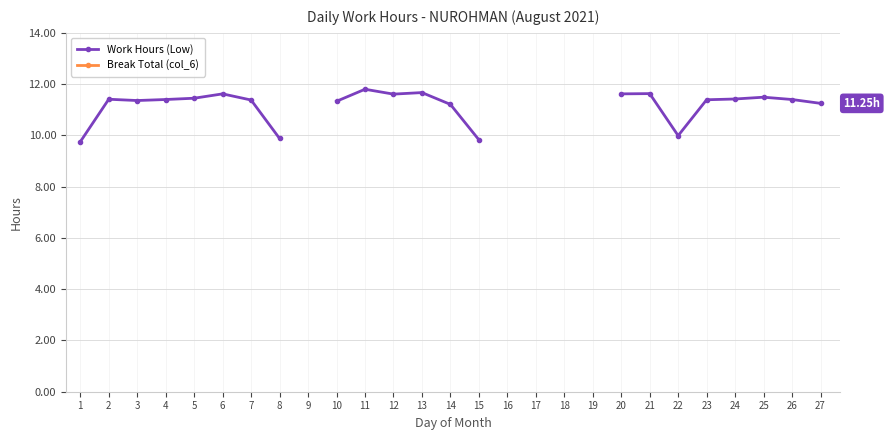

Which series changed the most between 21 and 25?

Work Hours (Low)